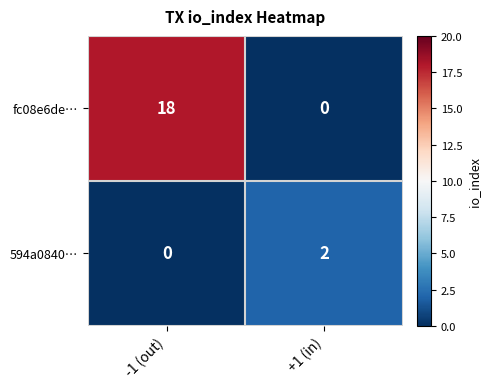

Which series changed the most between -1 (out) and +1 (in)?

fc08e6de…